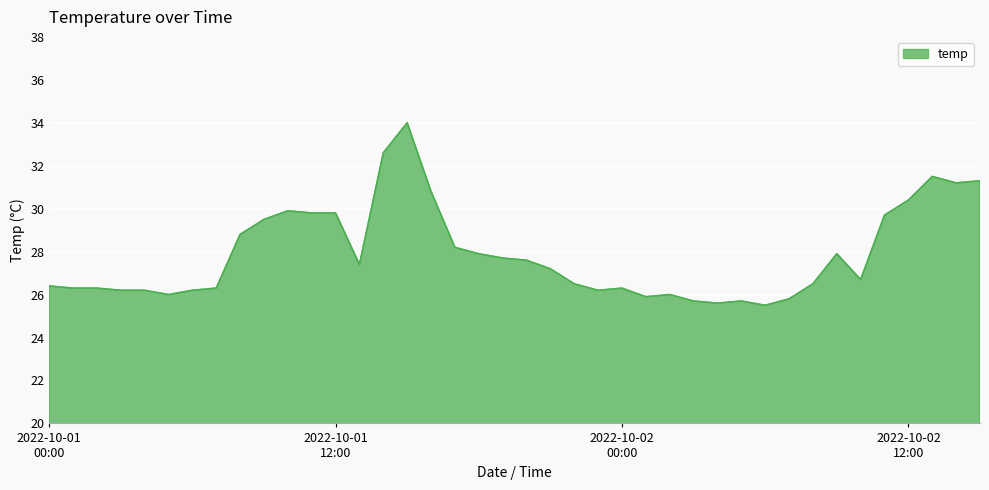

What is the difference between the maximum and minimum values?

8.5